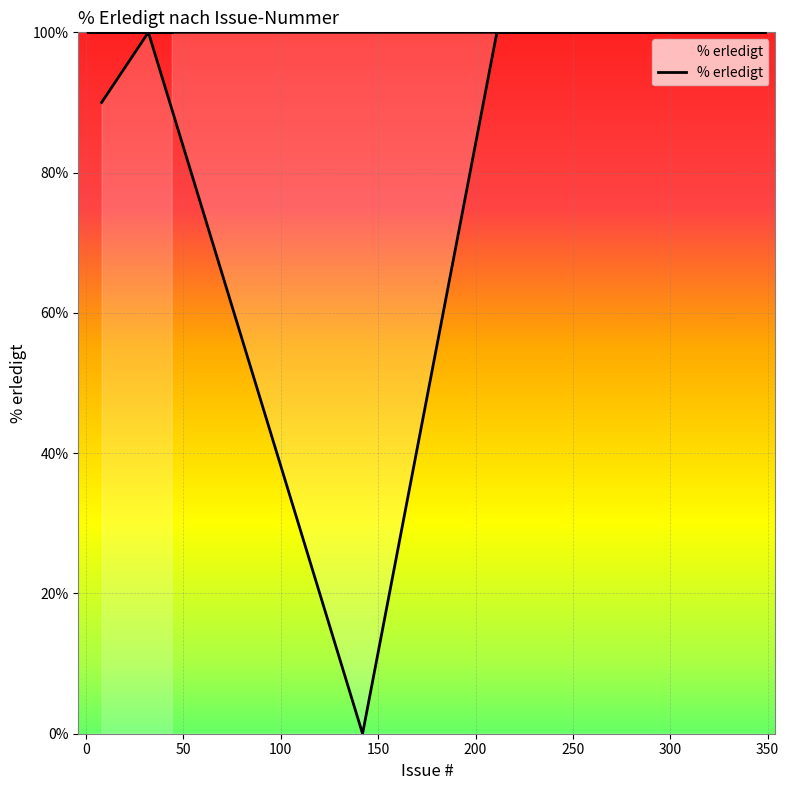

Reading left to right, transcribe all the data shown in this chart.

90	100	0	100	100	100	100	100	100	100	100	100	100	100	100	100	100	100	100	100